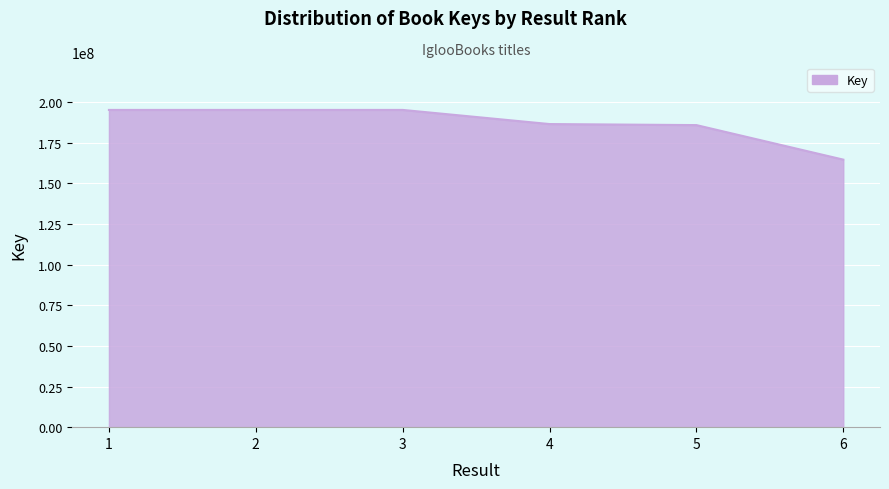

What is the average value?

187006735